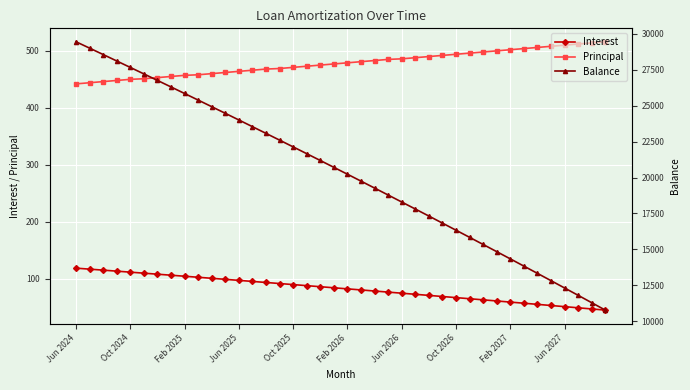

True or false: Principal and Balance cross at least once.

False